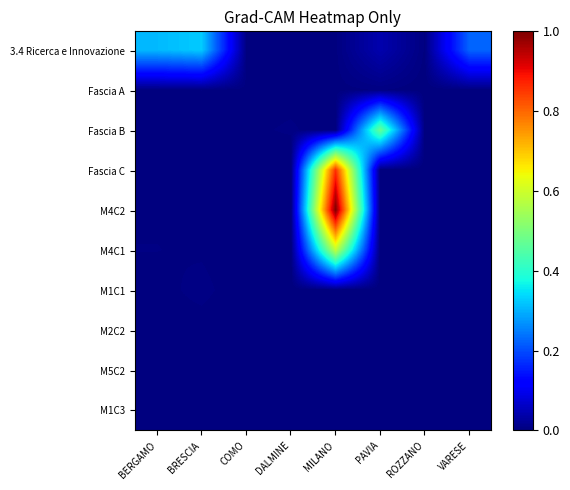

What is the maximum value shown in the chart?

1.0